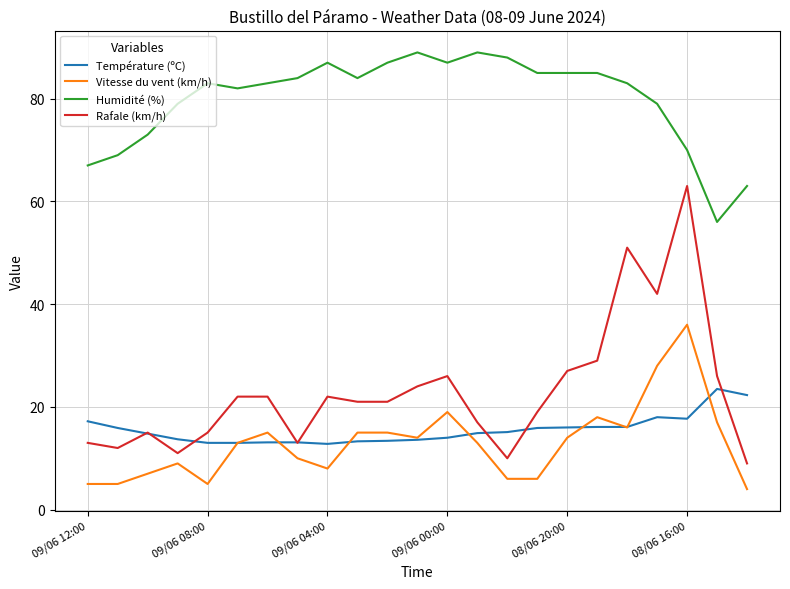

True or false: Humidité (%) and Vitesse du vent (km/h) cross at least once.

False